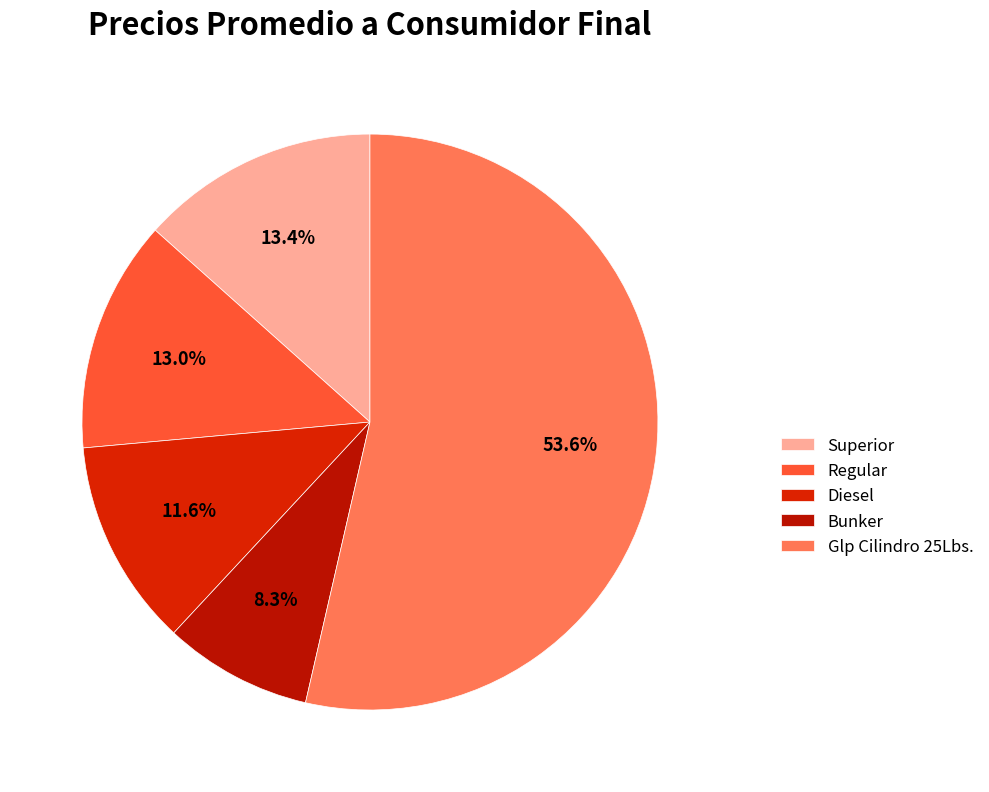

What percentage is the Regular slice, to the nearest percent?

13%